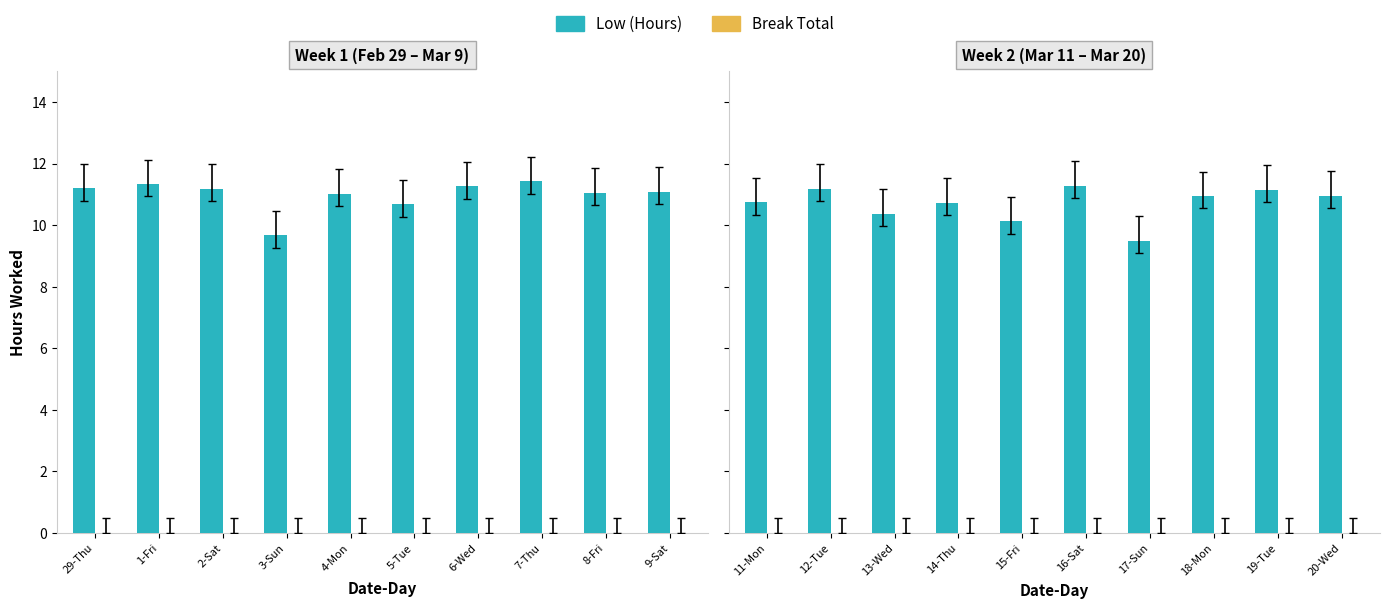

What position from the right is 16-Sat?

5